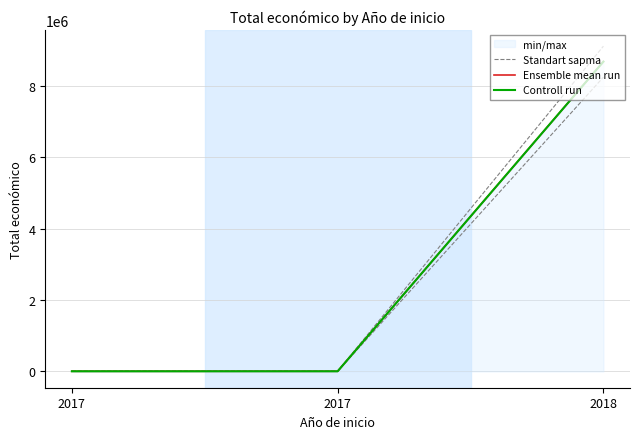

Between 2017 and 2018, which is larger?

2018